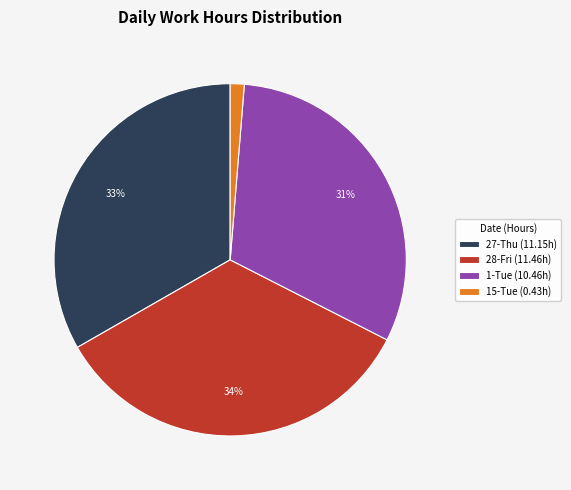

How many segments does this pie chart have?

4